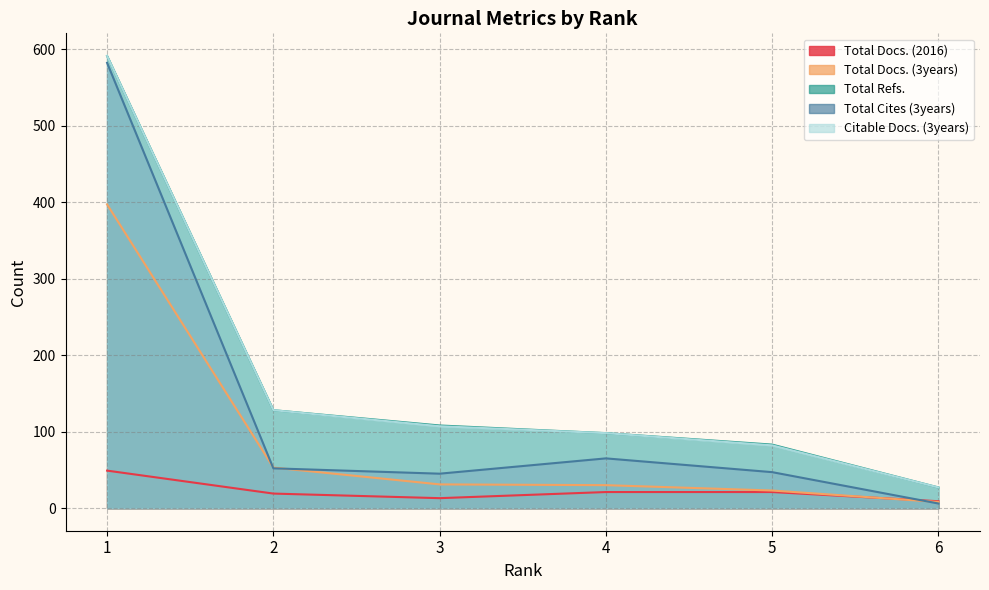

Between 4 and 1, which is larger?

1